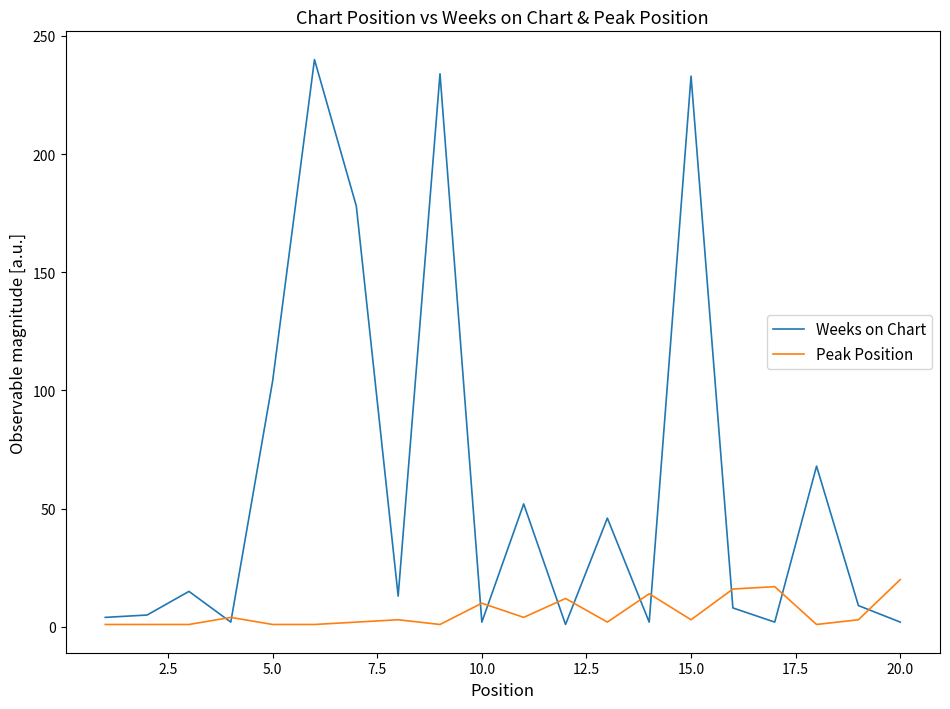

What is the maximum value shown in the chart?

240